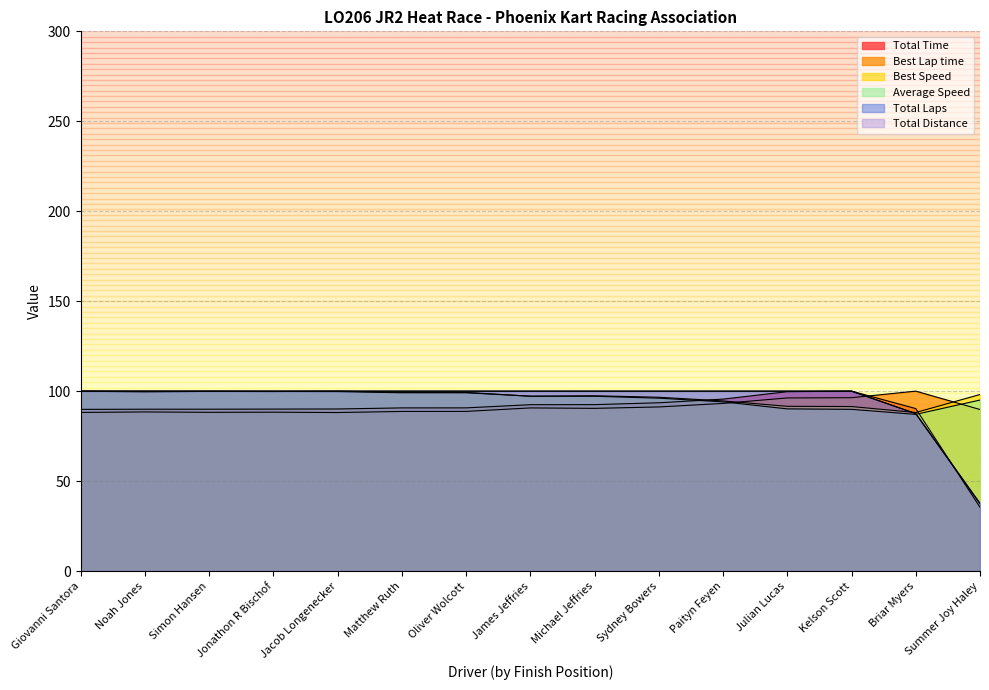

What is the total value across all series at Michael Jeffries?

577.5